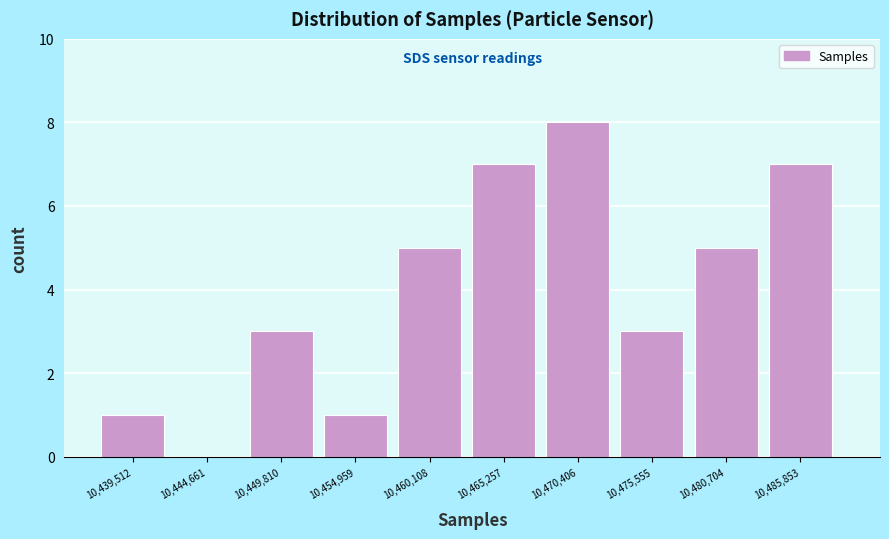

Reading left to right, transcribe all the data shown in this chart.

10,439,512=1	10,444,661=0	10,449,810=3	10,454,959=1	10,460,108=5	10,465,257=7	10,470,406=8	10,475,555=3	10,480,704=5	10,485,853=7